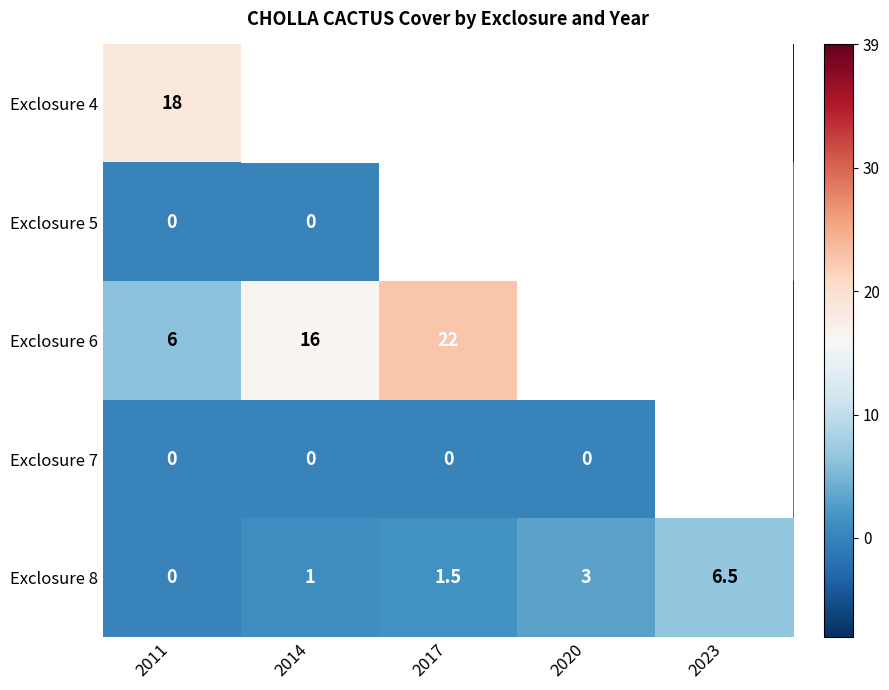

Which series has the widest spread of values?

Exclosure 6